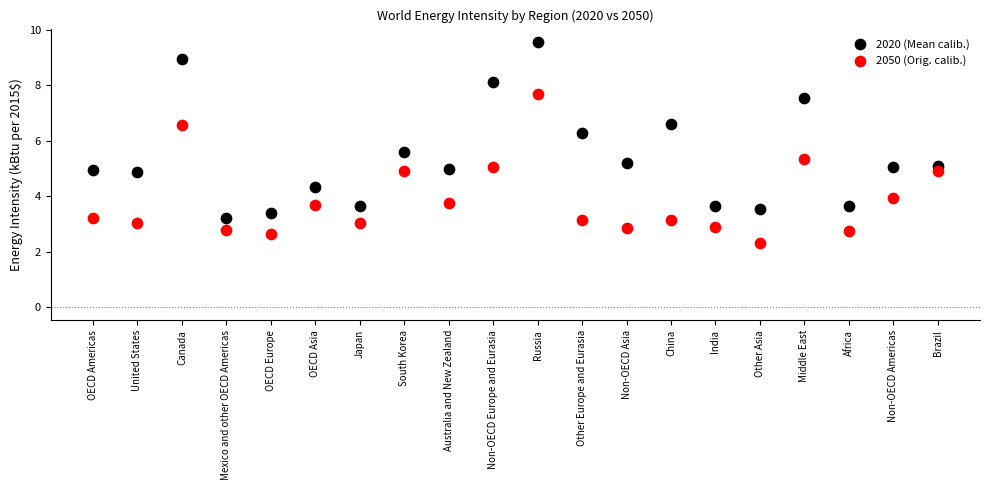

Which series reaches the minimum Y coordinate?

2050 (Orig. calib.)